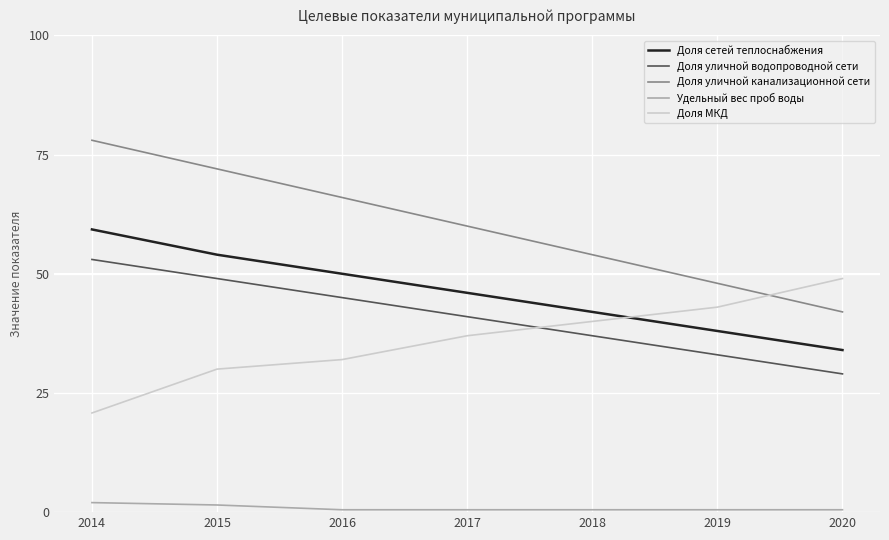

At which label does Доля сетей теплоснабжения reach its minimum?

2020